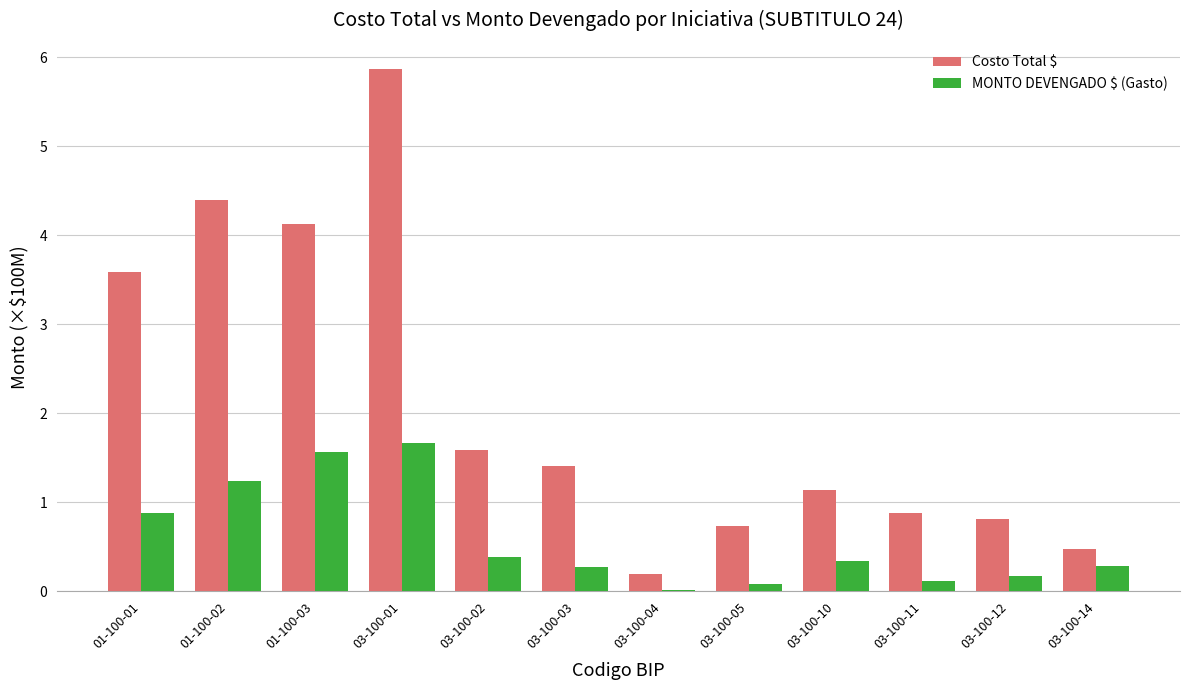

Which series changed the most between 01-100-02 and 03-100-01?

Costo Total $